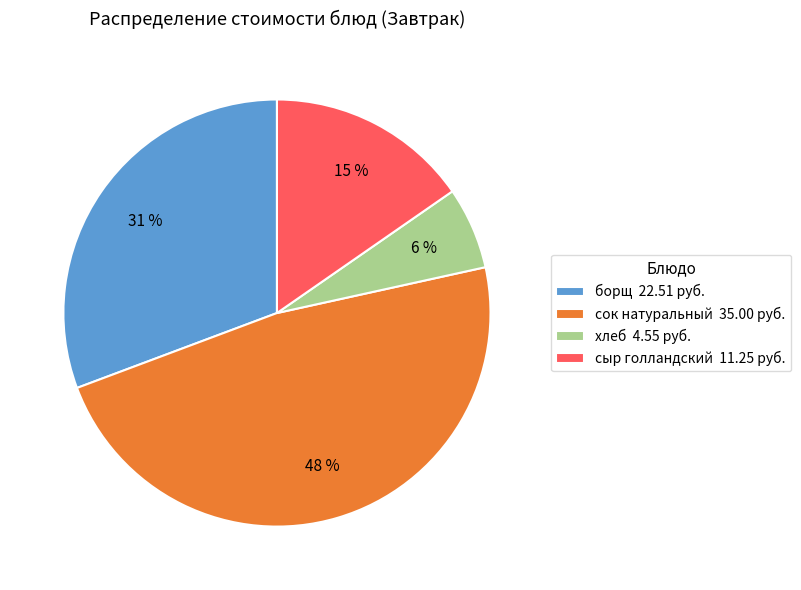

Which slice is the largest?

сок натуральный